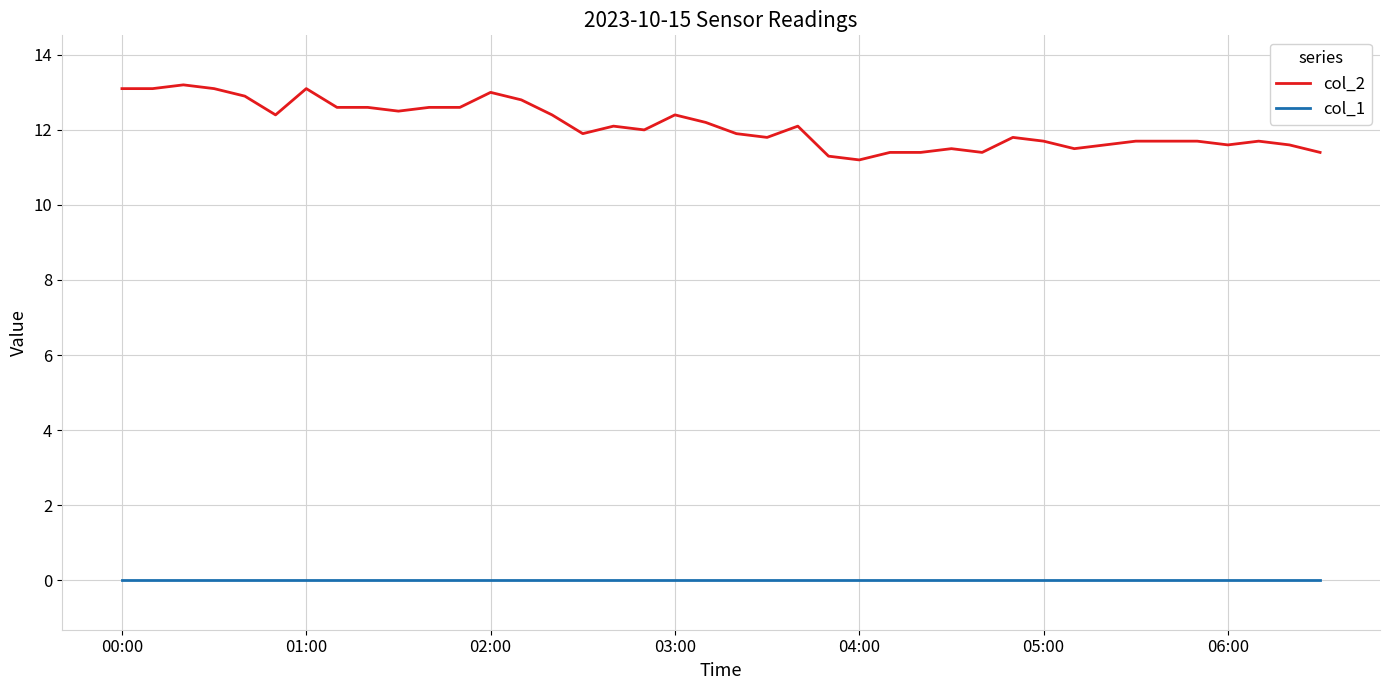

What are all the series names shown in the legend?

col_2, col_1